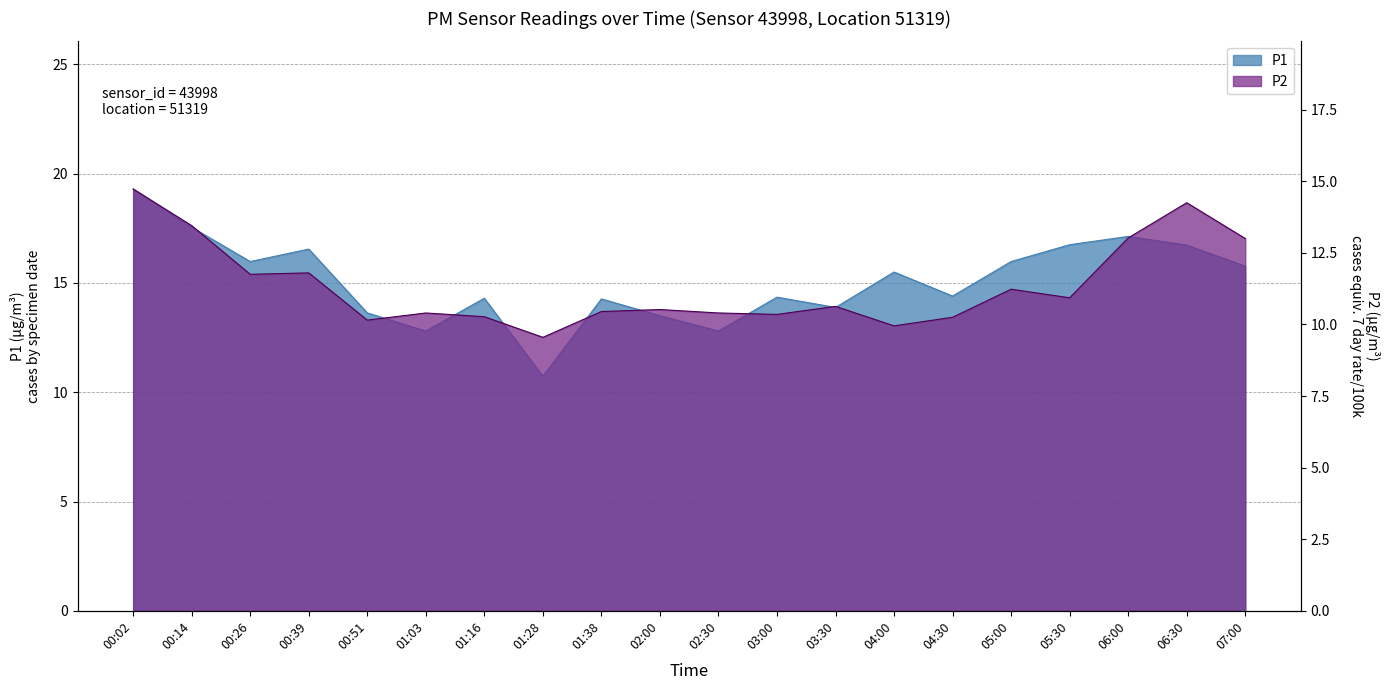

What is the total value across all series at 03:30?

24.5